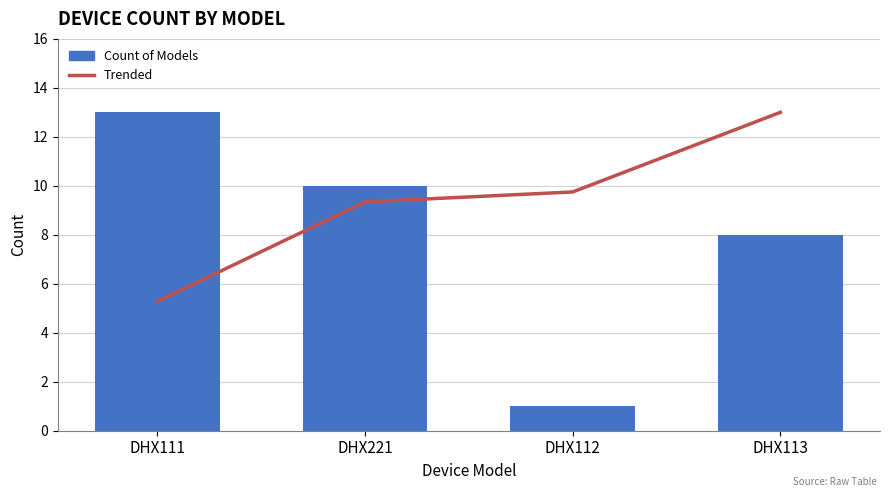

At which label does Count of Models first exceed 10?

DHX111